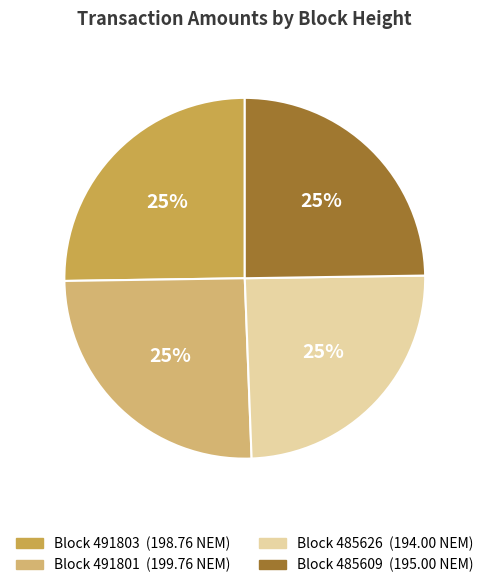

Does any single category account for the majority?

No